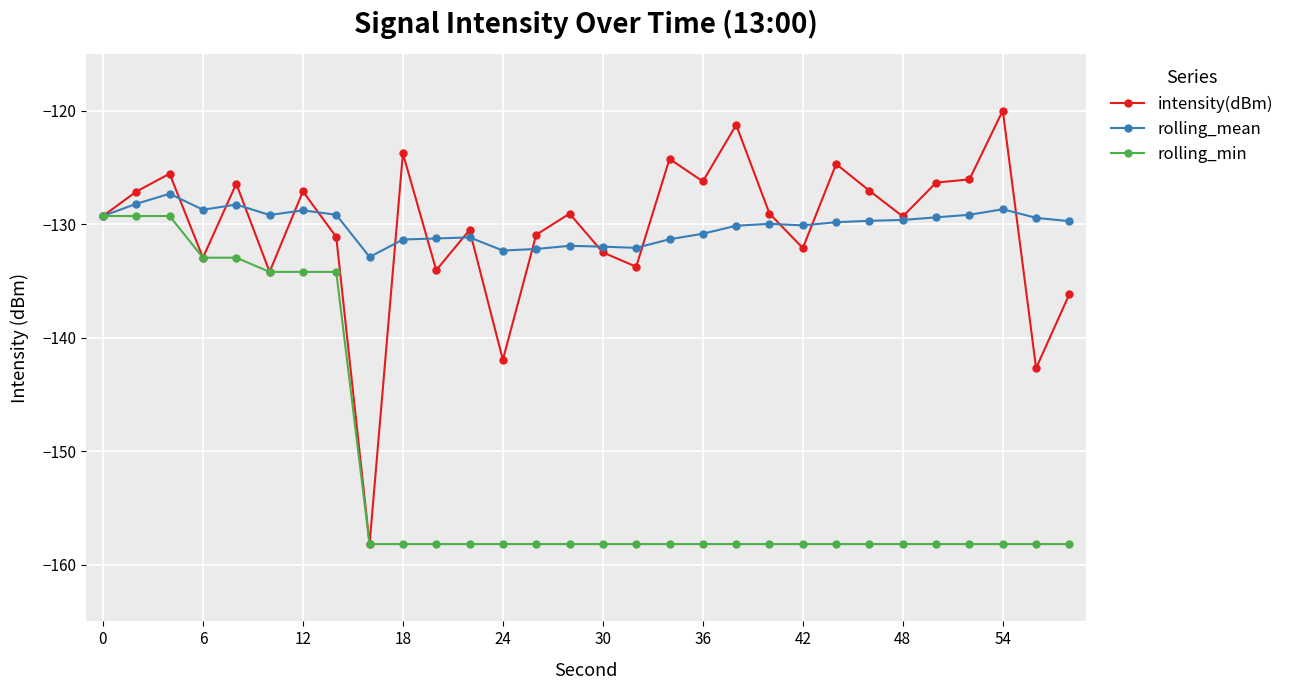

Which series has the largest range (max minus min)?

intensity(dBm)